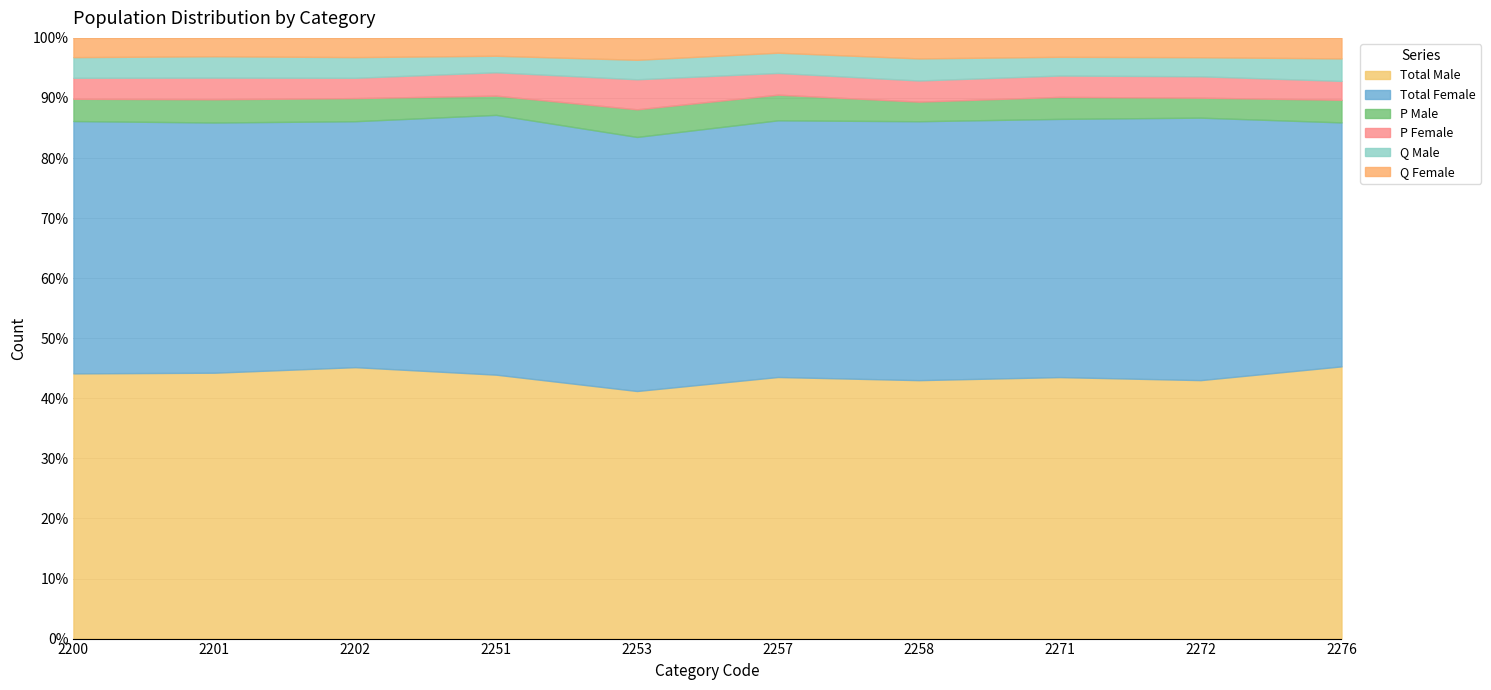

What is the maximum value for Q Female?

1187